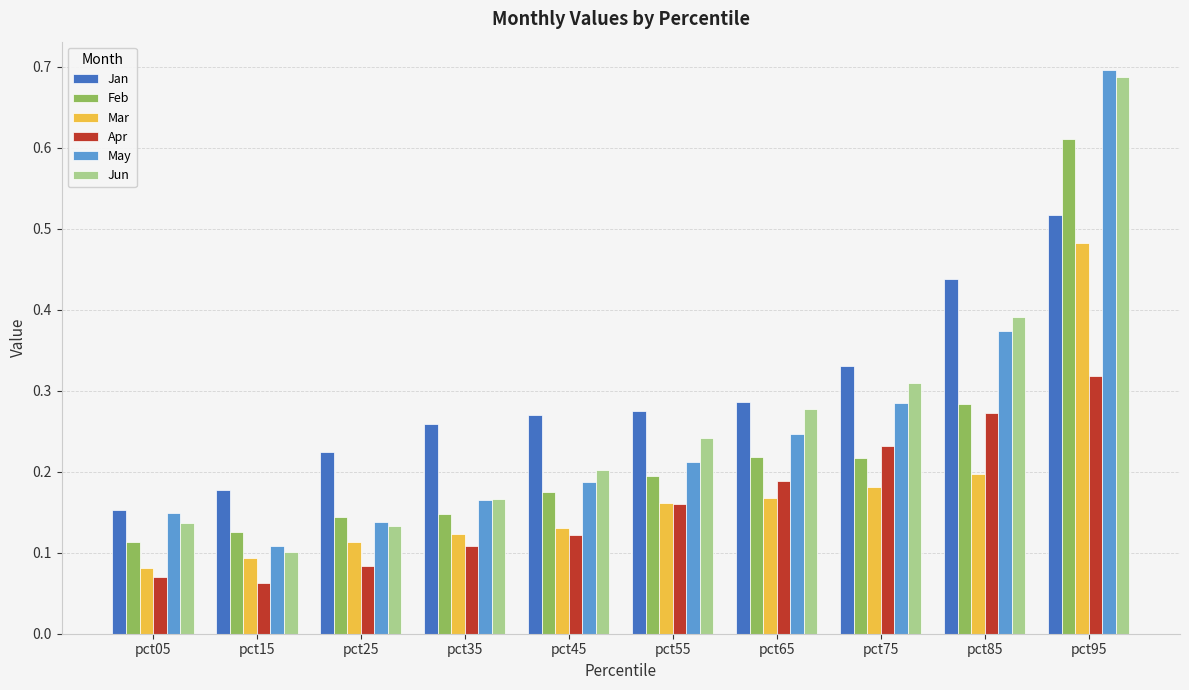

Are the bars grouped side by side (vs. stacked)?

Yes